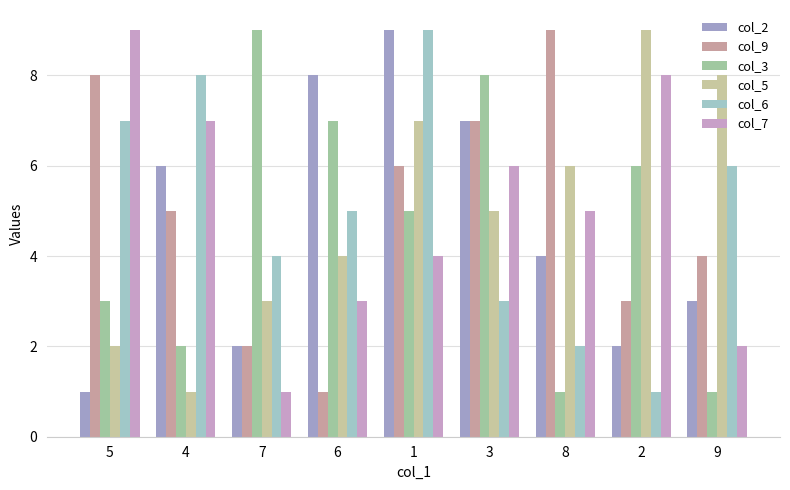

At which label does col_5 first exceed 5?

1